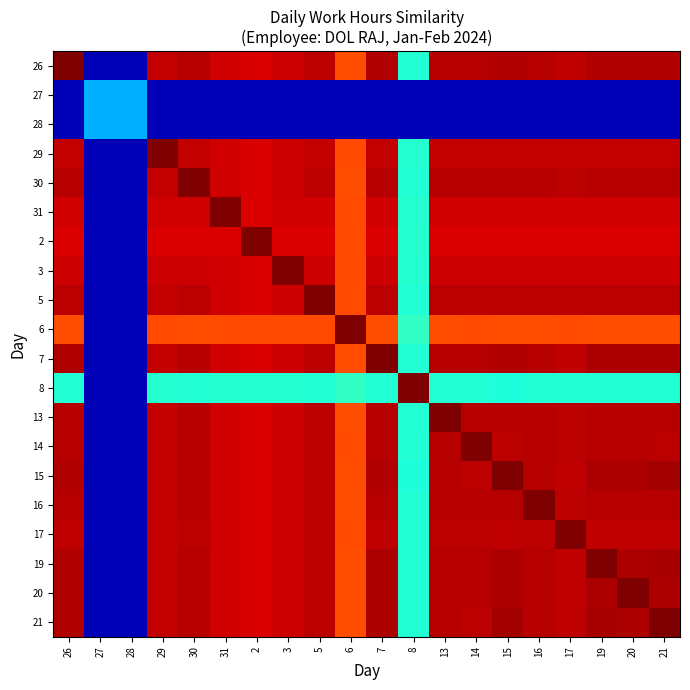

Reading left to right, list all the values displayed in this chart.

26: 26=1.0	27=0.1	28=0.1	29=0.9	30=1.0	31=0.9	2=0.9	3=0.9	5=0.9	6=0.8	7=1.0	8=0.4	13=1.0	14=0.9	15=1.0	16=1.0	17=0.9	19=1.0	20=1.0	21=1.0
27: 26=0.1	27=0.3	28=0.3	29=0.1	30=0.1	31=0.1	2=0.1	3=0.1	5=0.1	6=0.1	7=0.1	8=0.1	13=0.1	14=0.1	15=0.1	16=0.1	17=0.1	19=0.1	20=0.1	21=0.1
28: 26=0.1	27=0.3	28=0.3	29=0.1	30=0.1	31=0.1	2=0.1	3=0.1	5=0.1	6=0.1	7=0.1	8=0.1	13=0.1	14=0.1	15=0.1	16=0.1	17=0.1	19=0.1	20=0.1	21=0.1
29: 26=0.9	27=0.1	28=0.1	29=1.0	30=0.9	31=0.9	2=0.9	3=0.9	5=0.9	6=0.8	7=0.9	8=0.4	13=0.9	14=0.9	15=0.9	16=0.9	17=0.9	19=0.9	20=0.9	21=0.9
30: 26=1.0	27=0.1	28=0.1	29=0.9	30=1.0	31=0.9	2=0.9	3=0.9	5=0.9	6=0.8	7=1.0	8=0.4	13=1.0	14=0.9	15=1.0	16=1.0	17=0.9	19=1.0	20=1.0	21=1.0
31: 26=0.9	27=0.1	28=0.1	29=0.9	30=0.9	31=1.0	2=0.9	3=0.9	5=0.9	6=0.8	7=0.9	8=0.4	13=0.9	14=0.9	15=0.9	16=0.9	17=0.9	19=0.9	20=0.9	21=0.9
2: 26=0.9	27=0.1	28=0.1	29=0.9	30=0.9	31=0.9	2=1.0	3=0.9	5=0.9	6=0.8	7=0.9	8=0.4	13=0.9	14=0.9	15=0.9	16=0.9	17=0.9	19=0.9	20=0.9	21=0.9
3: 26=0.9	27=0.1	28=0.1	29=0.9	30=0.9	31=0.9	2=0.9	3=1.0	5=0.9	6=0.8	7=0.9	8=0.4	13=0.9	14=0.9	15=0.9	16=0.9	17=0.9	19=0.9	20=0.9	21=0.9
5: 26=0.9	27=0.1	28=0.1	29=0.9	30=0.9	31=0.9	2=0.9	3=0.9	5=1.0	6=0.8	7=0.9	8=0.4	13=0.9	14=0.9	15=0.9	16=0.9	17=0.9	19=0.9	20=0.9	21=0.9
6: 26=0.8	27=0.1	28=0.1	29=0.8	30=0.8	31=0.8	2=0.8	3=0.8	5=0.8	6=1.0	7=0.8	8=0.4	13=0.8	14=0.8	15=0.8	16=0.8	17=0.8	19=0.8	20=0.8	21=0.8
7: 26=1.0	27=0.1	28=0.1	29=0.9	30=1.0	31=0.9	2=0.9	3=0.9	5=0.9	6=0.8	7=1.0	8=0.4	13=1.0	14=0.9	15=1.0	16=1.0	17=0.9	19=1.0	20=1.0	21=1.0
8: 26=0.4	27=0.1	28=0.1	29=0.4	30=0.4	31=0.4	2=0.4	3=0.4	5=0.4	6=0.4	7=0.4	8=1.0	13=0.4	14=0.4	15=0.4	16=0.4	17=0.4	19=0.4	20=0.4	21=0.4
13: 26=1.0	27=0.1	28=0.1	29=0.9	30=1.0	31=0.9	2=0.9	3=0.9	5=0.9	6=0.8	7=1.0	8=0.4	13=1.0	14=0.9	15=1.0	16=1.0	17=0.9	19=1.0	20=1.0	21=1.0
14: 26=0.9	27=0.1	28=0.1	29=0.9	30=0.9	31=0.9	2=0.9	3=0.9	5=0.9	6=0.8	7=0.9	8=0.4	13=0.9	14=1.0	15=0.9	16=0.9	17=0.9	19=0.9	20=0.9	21=0.9
15: 26=1.0	27=0.1	28=0.1	29=0.9	30=1.0	31=0.9	2=0.9	3=0.9	5=0.9	6=0.8	7=1.0	8=0.4	13=1.0	14=0.9	15=1.0	16=1.0	17=0.9	19=1.0	20=1.0	21=1.0
16: 26=1.0	27=0.1	28=0.1	29=0.9	30=1.0	31=0.9	2=0.9	3=0.9	5=0.9	6=0.8	7=1.0	8=0.4	13=1.0	14=0.9	15=1.0	16=1.0	17=0.9	19=1.0	20=1.0	21=1.0
17: 26=0.9	27=0.1	28=0.1	29=0.9	30=0.9	31=0.9	2=0.9	3=0.9	5=0.9	6=0.8	7=0.9	8=0.4	13=0.9	14=0.9	15=0.9	16=0.9	17=1.0	19=0.9	20=0.9	21=0.9
19: 26=1.0	27=0.1	28=0.1	29=0.9	30=1.0	31=0.9	2=0.9	3=0.9	5=0.9	6=0.8	7=1.0	8=0.4	13=1.0	14=0.9	15=1.0	16=1.0	17=0.9	19=1.0	20=1.0	21=1.0
20: 26=1.0	27=0.1	28=0.1	29=0.9	30=1.0	31=0.9	2=0.9	3=0.9	5=0.9	6=0.8	7=1.0	8=0.4	13=1.0	14=0.9	15=1.0	16=1.0	17=0.9	19=1.0	20=1.0	21=1.0
21: 26=1.0	27=0.1	28=0.1	29=0.9	30=1.0	31=0.9	2=0.9	3=0.9	5=0.9	6=0.8	7=1.0	8=0.4	13=1.0	14=0.9	15=1.0	16=1.0	17=0.9	19=1.0	20=1.0	21=1.0